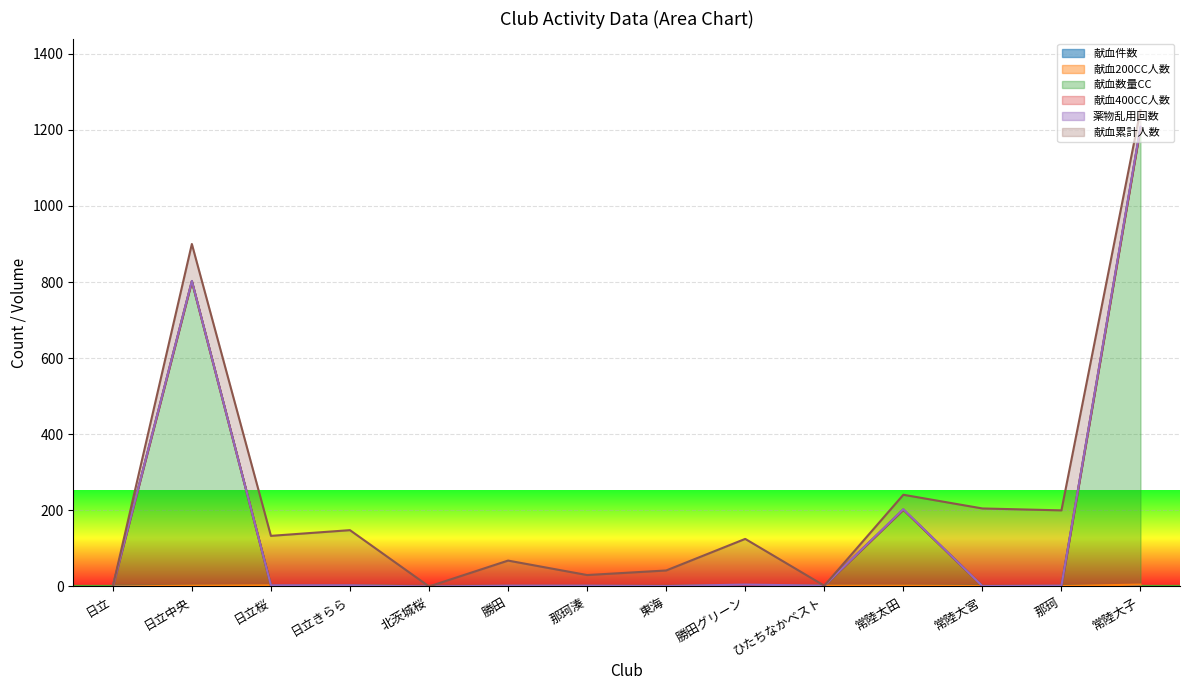

Which series has the largest total across all categories?

献血数量CC